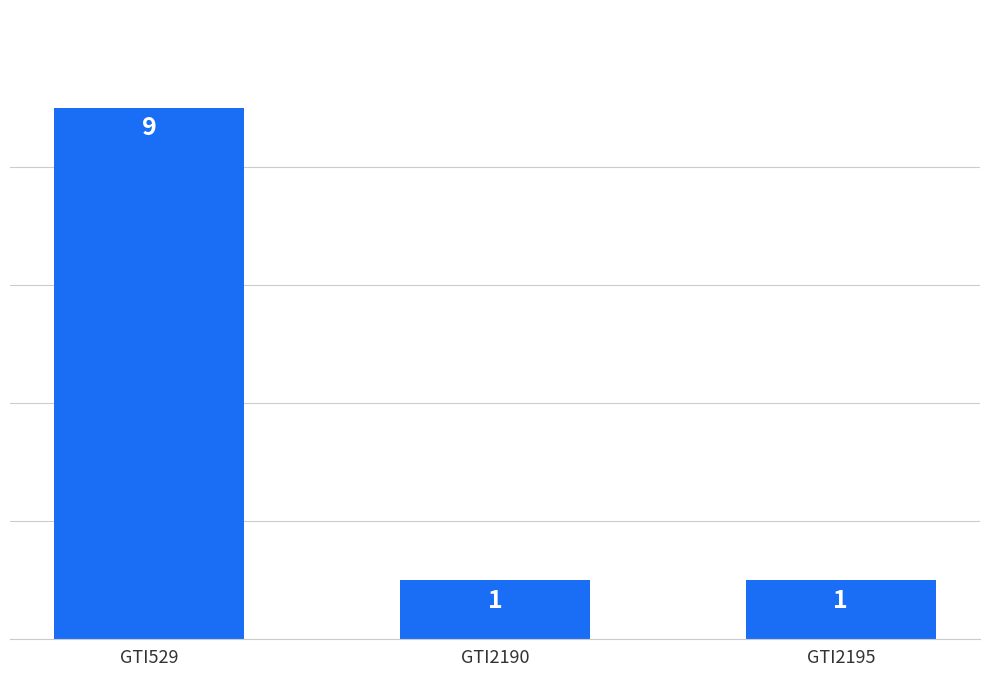

What is the difference between the maximum and minimum values?

8